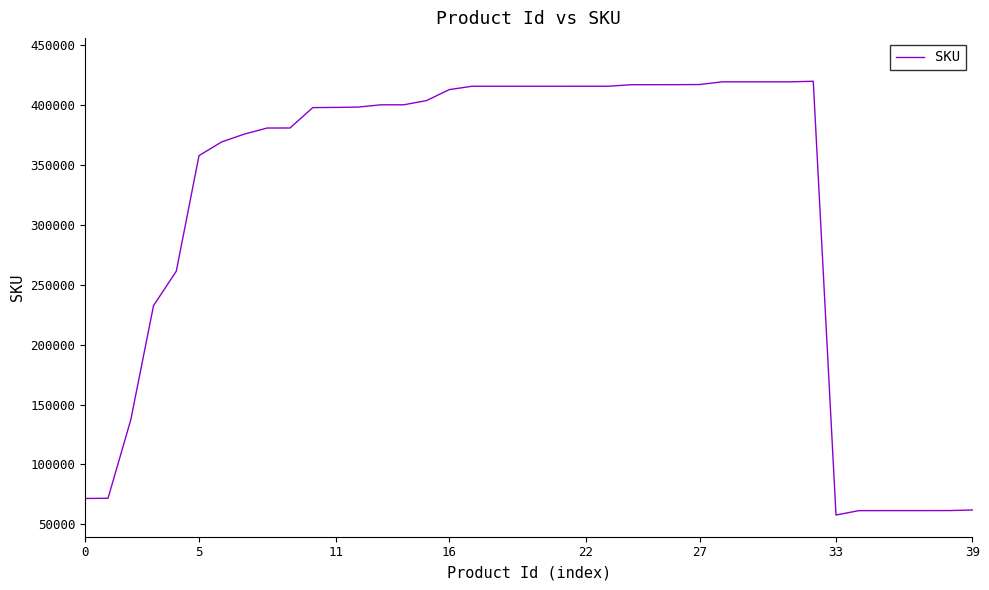

Is this an area chart (filled region under the line)?

No